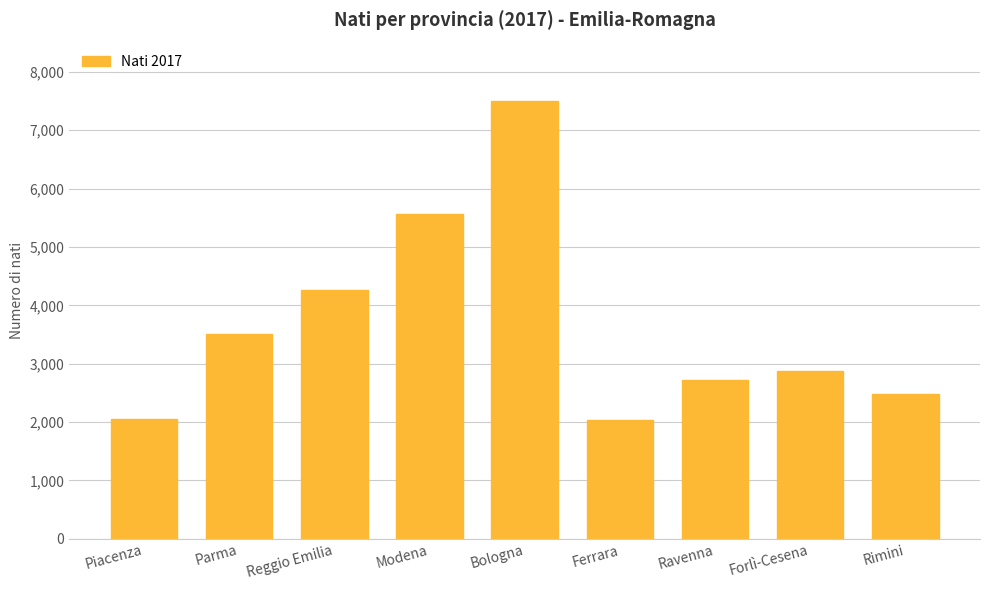

What position from the right is Parma?

8